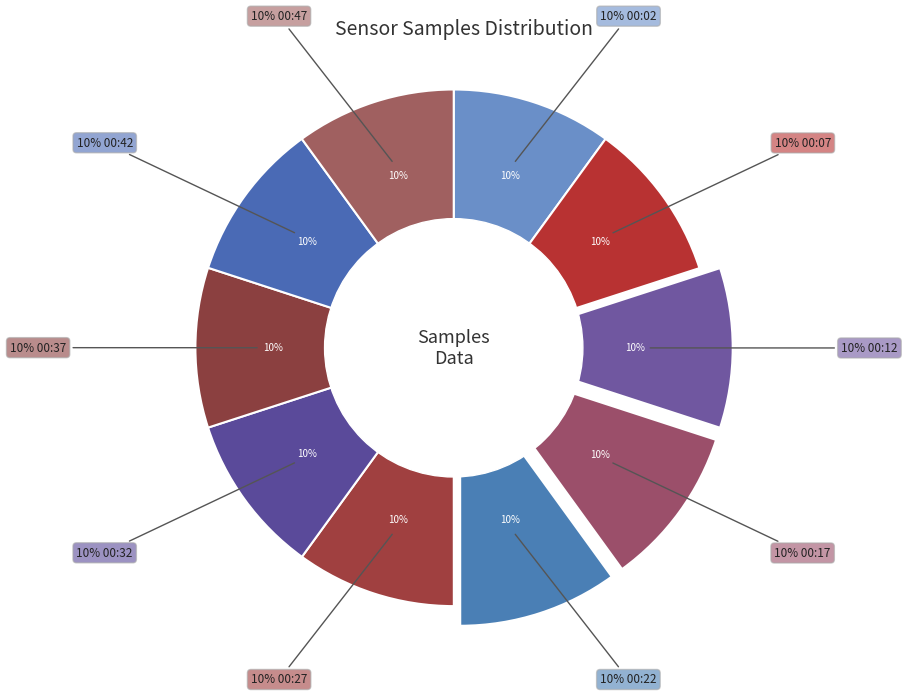

To the nearest percent, what portion does 00:37 represent?

10%